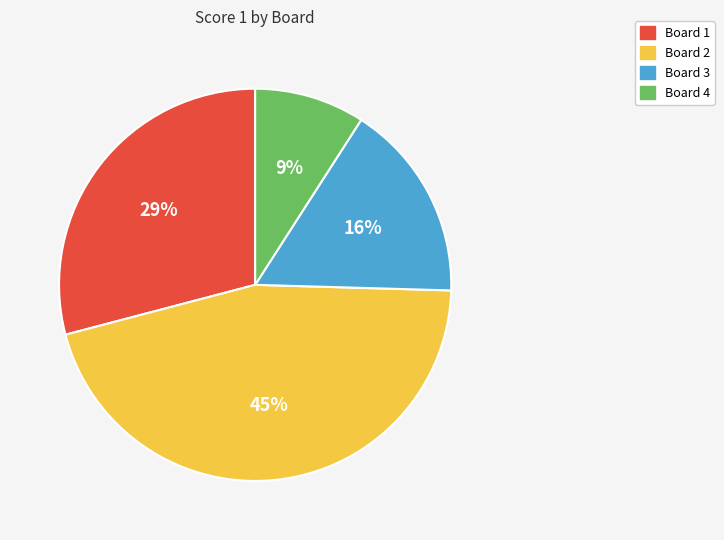

Do Board 3 and Board 4 together represent more than half of the pie?

No